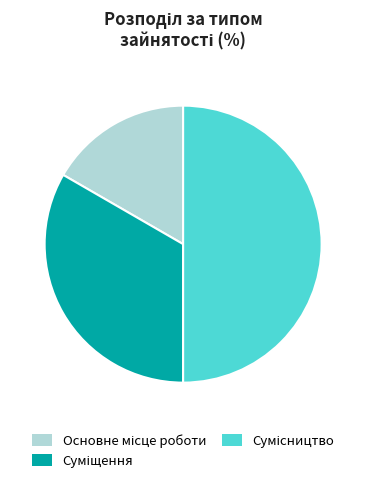

What percentage is the Суміщення slice, to the nearest percent?

33%